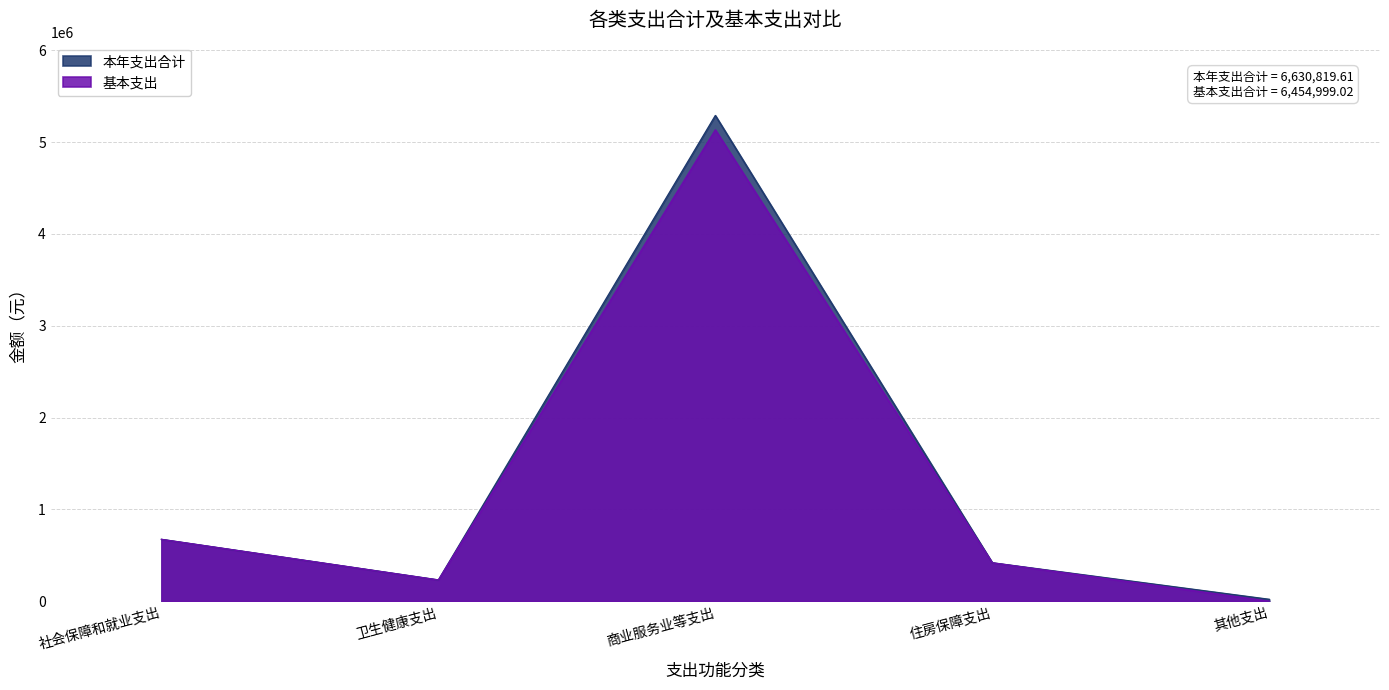

At how many categories does at least one series exceed 1872943?

1